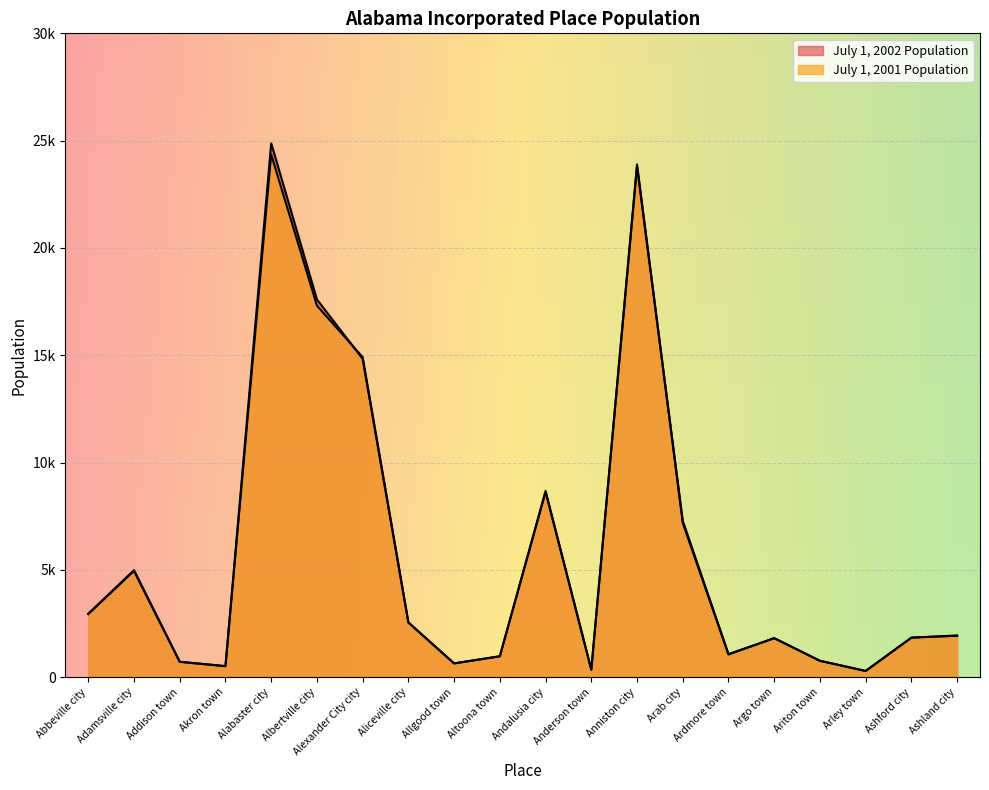

Where do July 1, 2002 Population and July 1, 2001 Population first cross each other?

Adamsville city and Addison town